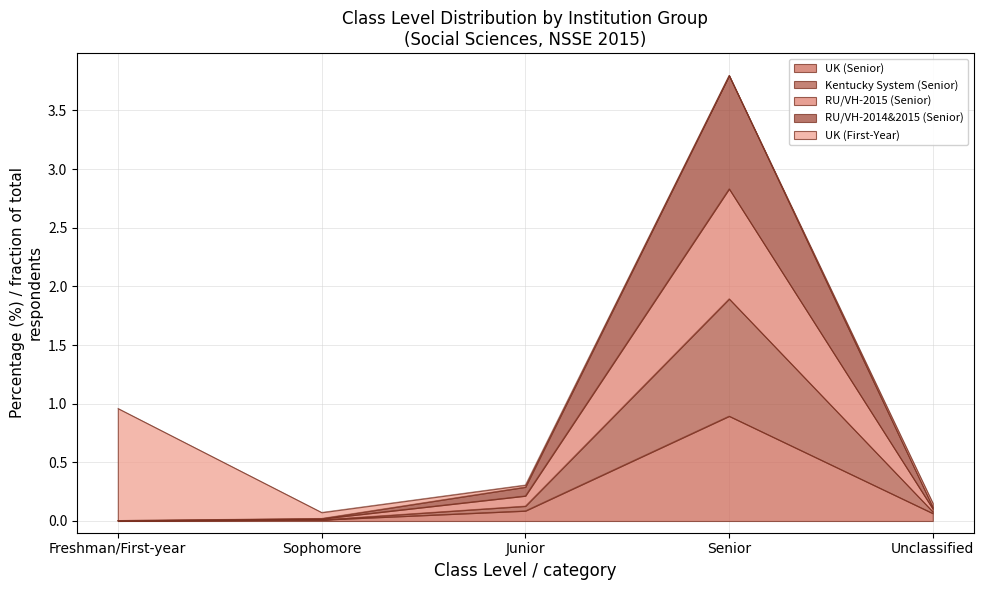

What is the label of the 2nd point from the left?

Sophomore